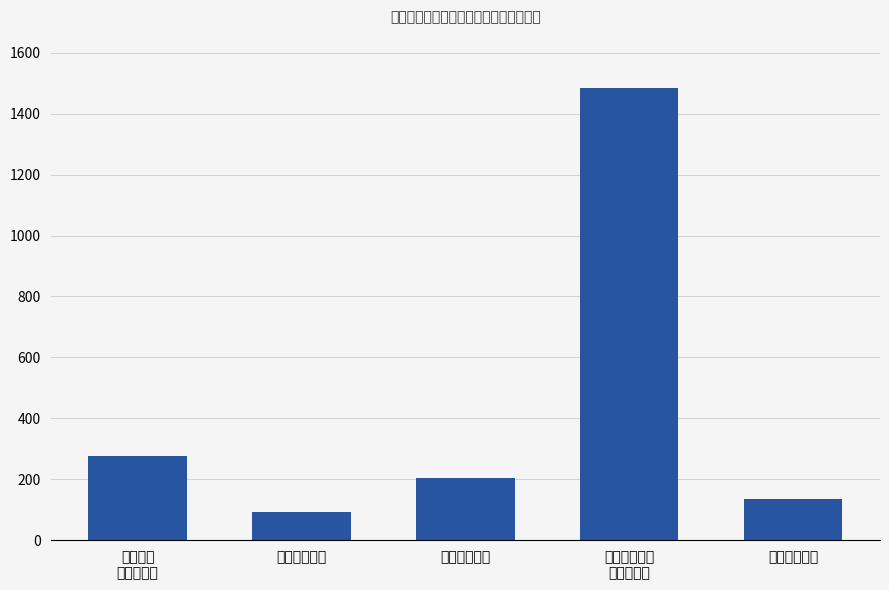

What value does the data have at 社会保障
和就业支出?

276.1